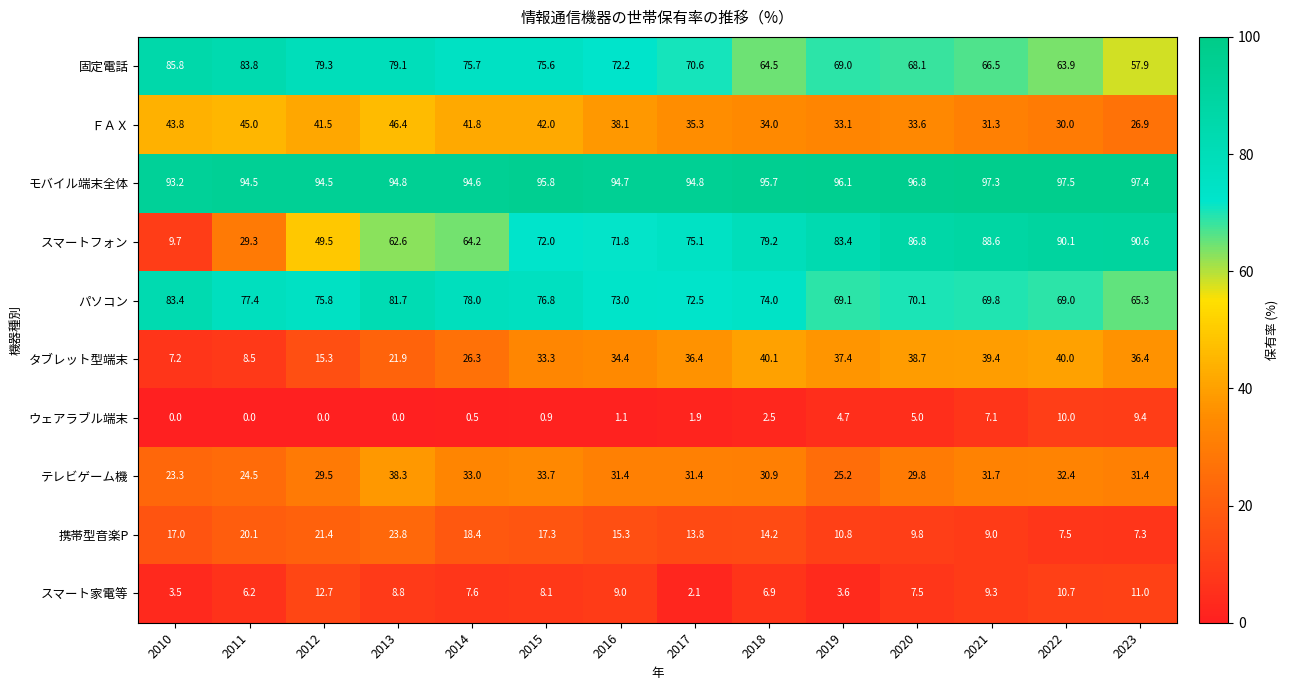

What is the highest value of the 携帯型音楽P series?

23.8